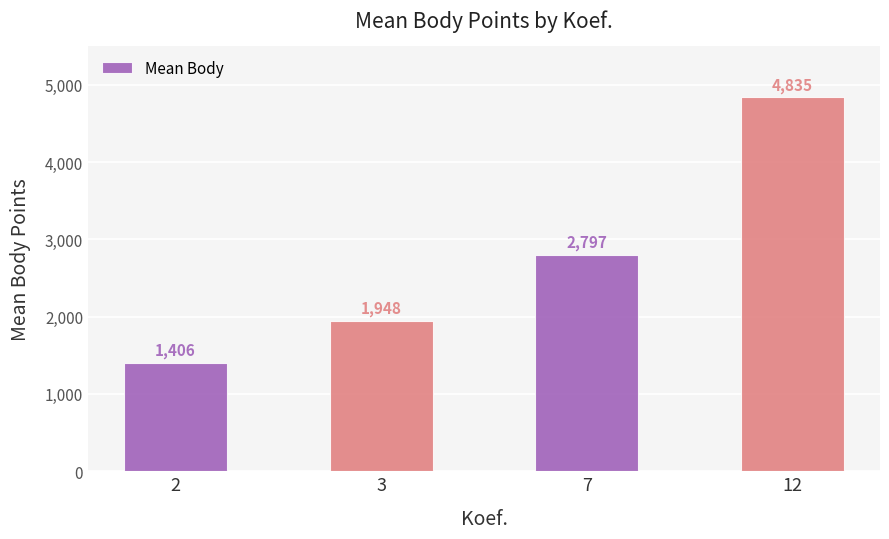

What is the change in value from 3 to 12?

+2886.5